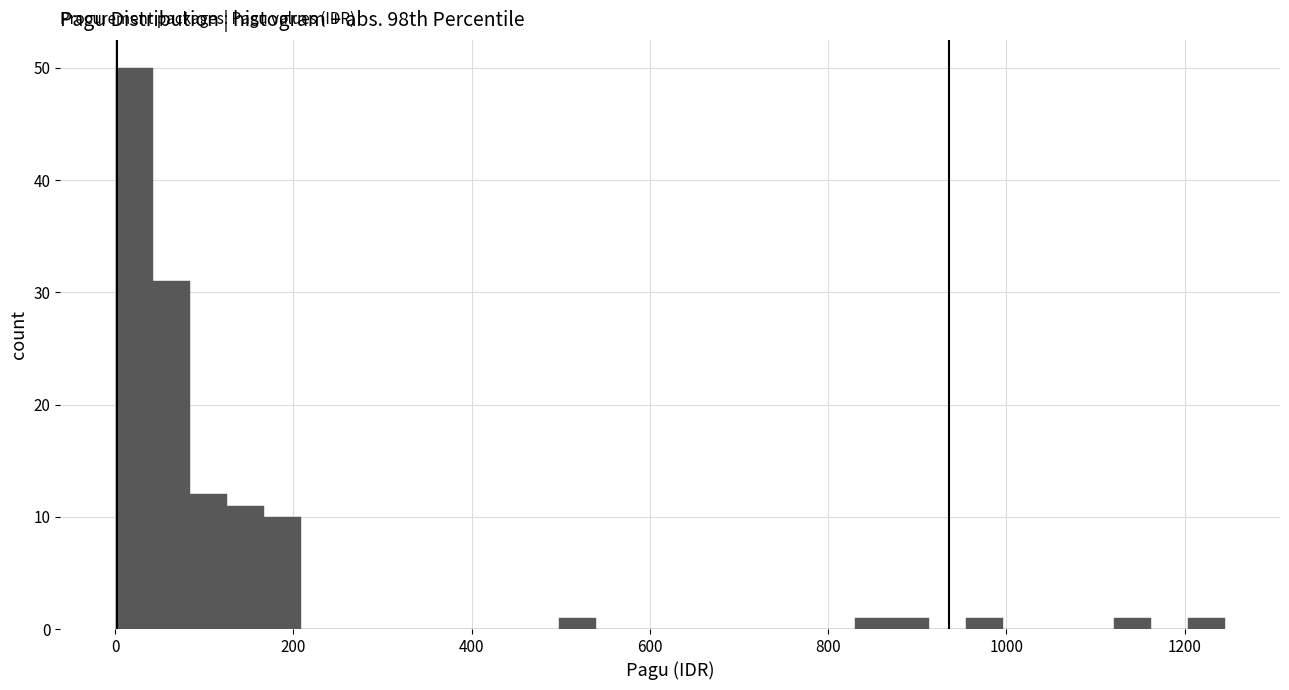

Around what value on the x-axis is the tallest bar? Give the approximate position of its centre, as read against the axis.

20